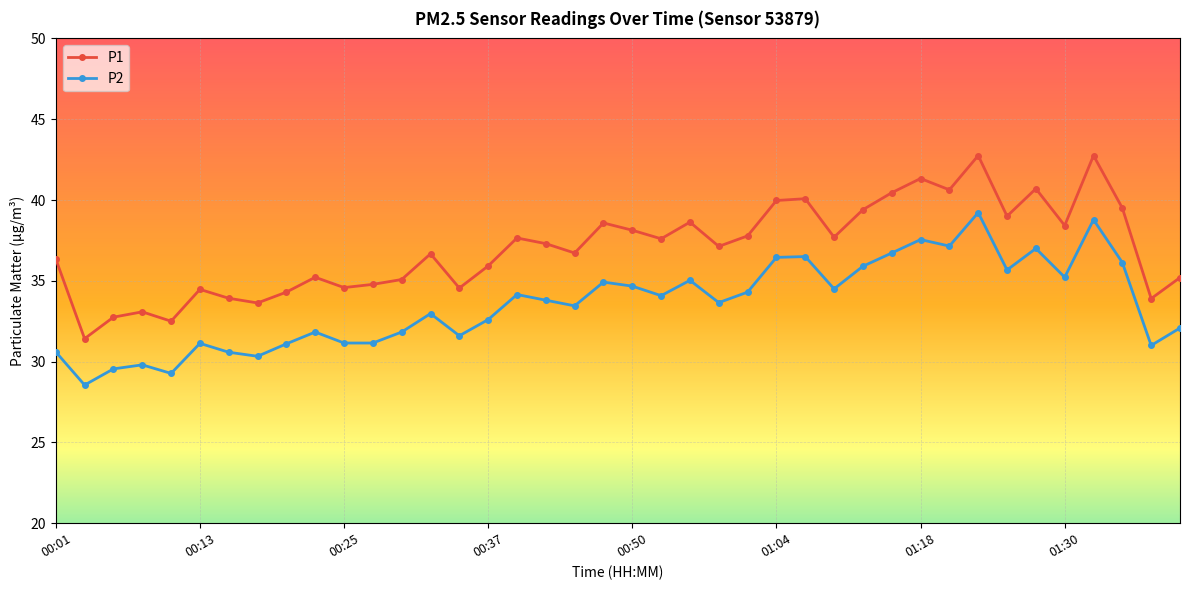

What is the minimum value for P1?

31.4